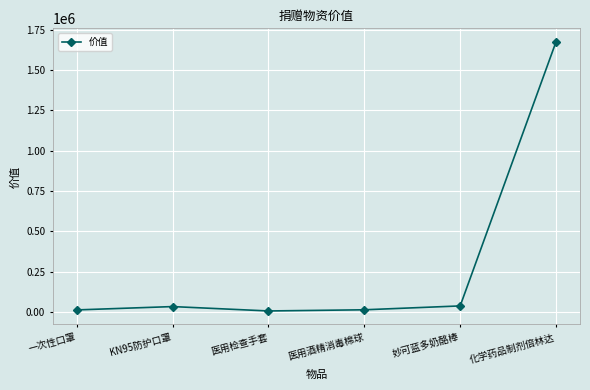

What is the average value?

297190